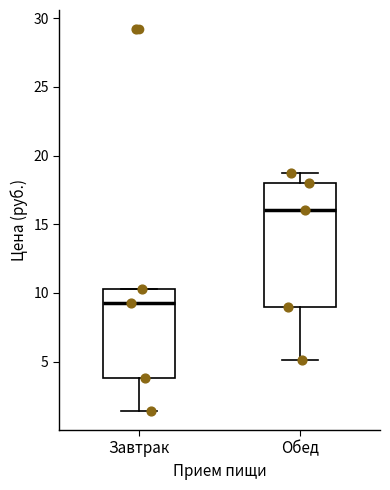

Reading left to right, read every box against the y-axis: the position of its median line, the range the box covers, and the ends of its whiskers. The values are not printed on the chart, so give them approximately, as read against the axis.

Завтрак: median 9.0, box 4.0 to 10.5, whiskers 1.5 to 10.5
Обед: median 16.0, box 9.0 to 18.0, whiskers 5.0 to 19.0